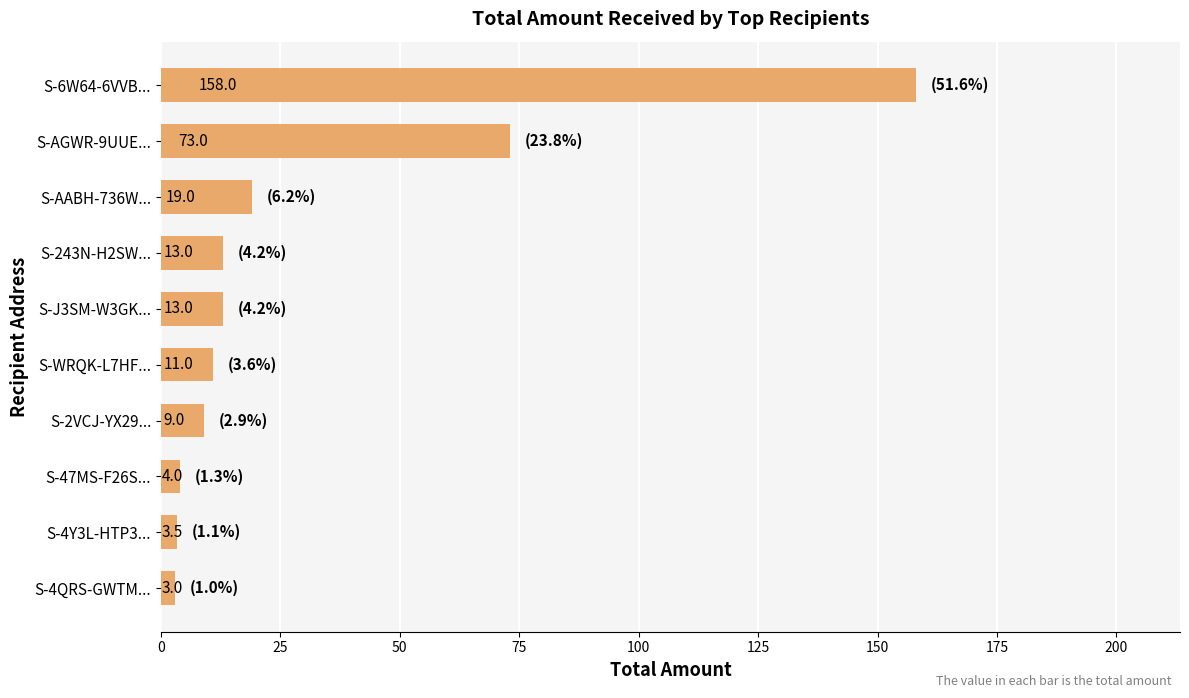

What is the difference between the second highest and second lowest values?

69.5